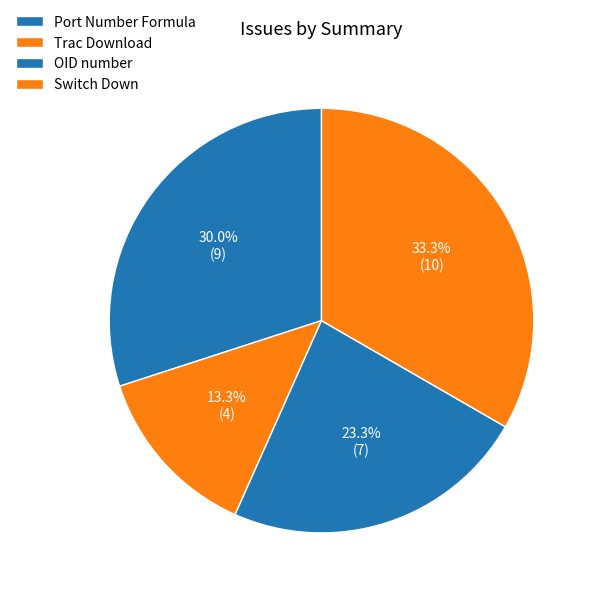

To the nearest percent, what portion does Switch Down represent?

33%